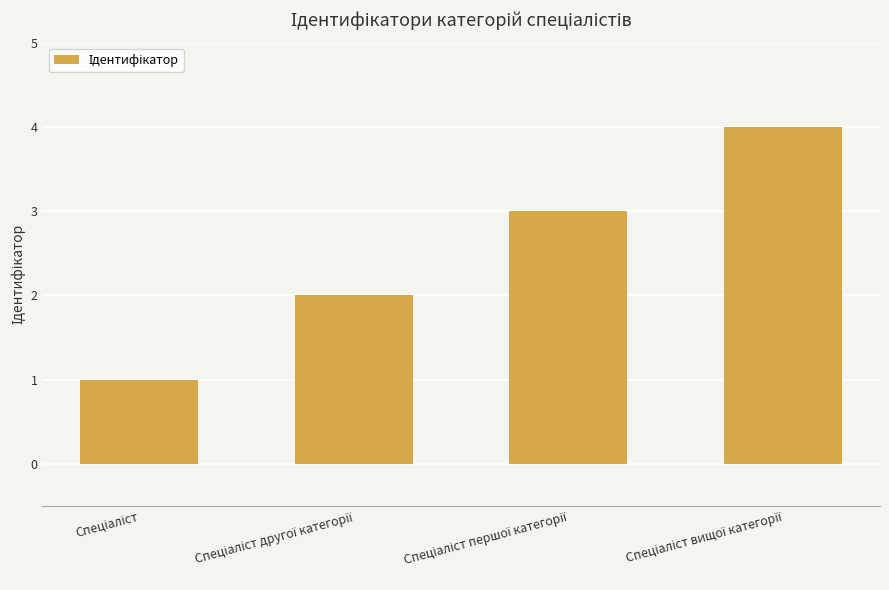

What is the greatest value displayed?

4